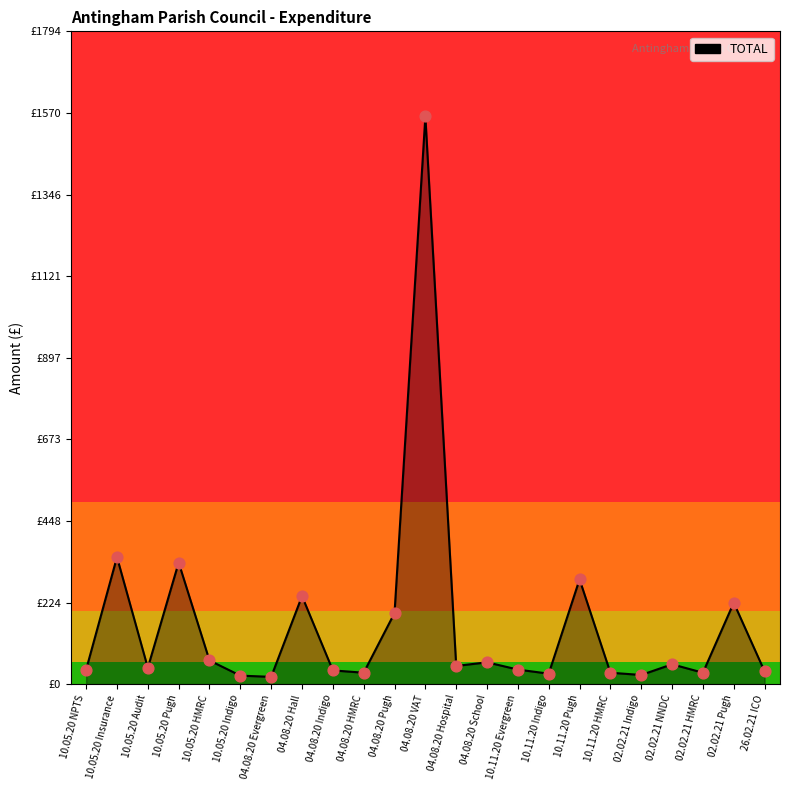

Between 04.08.20 VAT and 26.02.21 ICO, which is larger?

04.08.20 VAT